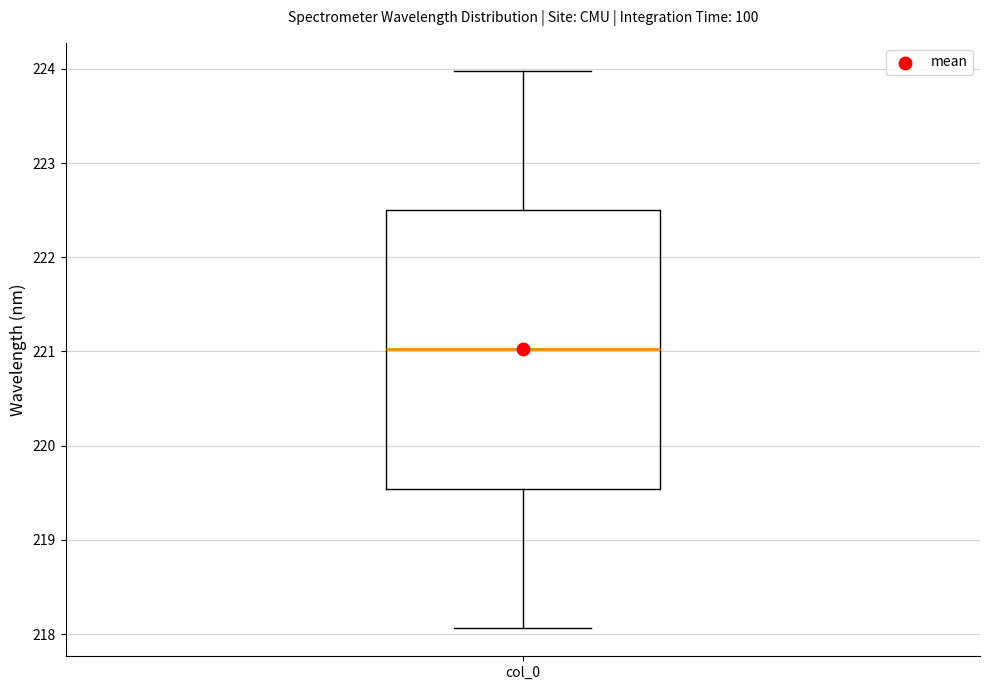

Transcribe this box plot: give where the median line is, the range the box spans, and where the two whiskers end, as read against the y-axis. The values are not printed on the chart, so give them approximately, as read against the axis.

median 221.0, box 219.5 to 222.5, whiskers 218.1 to 224.0